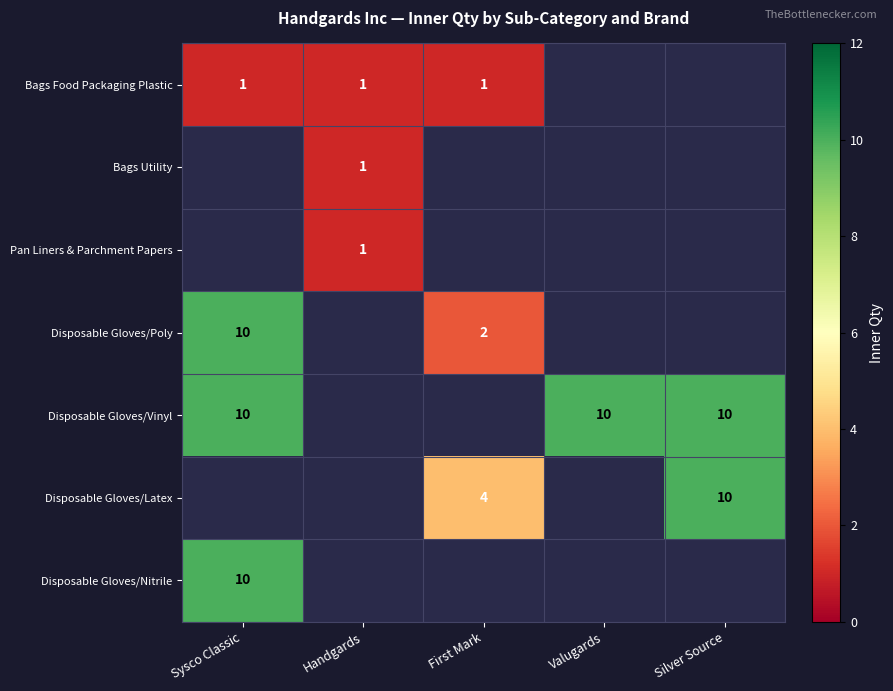

Which label corresponds to the smallest value in the chart?

Sysco Classic